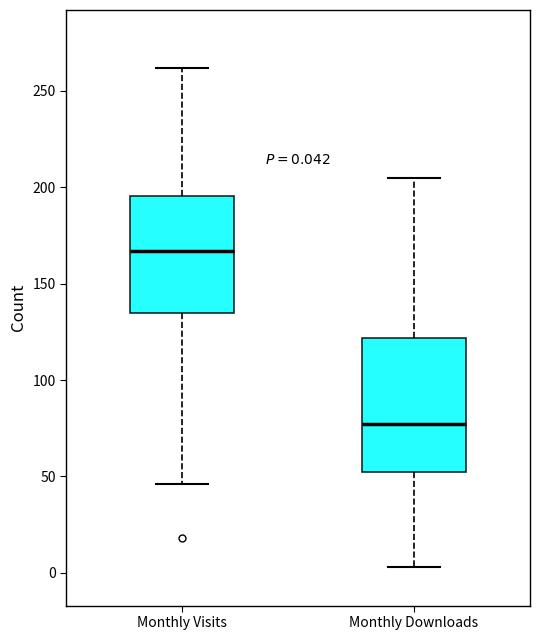

Comparing the boxes themselves (not the whiskers), which one is the tallest?

Monthly Downloads